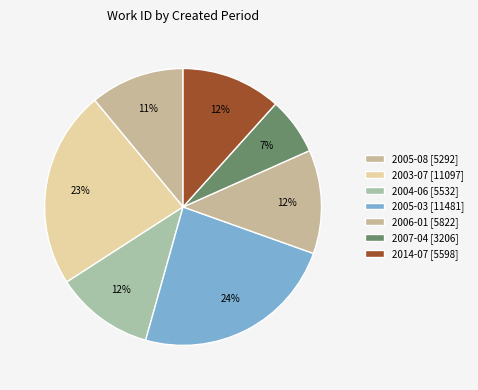

How many segments does this pie chart have?

7